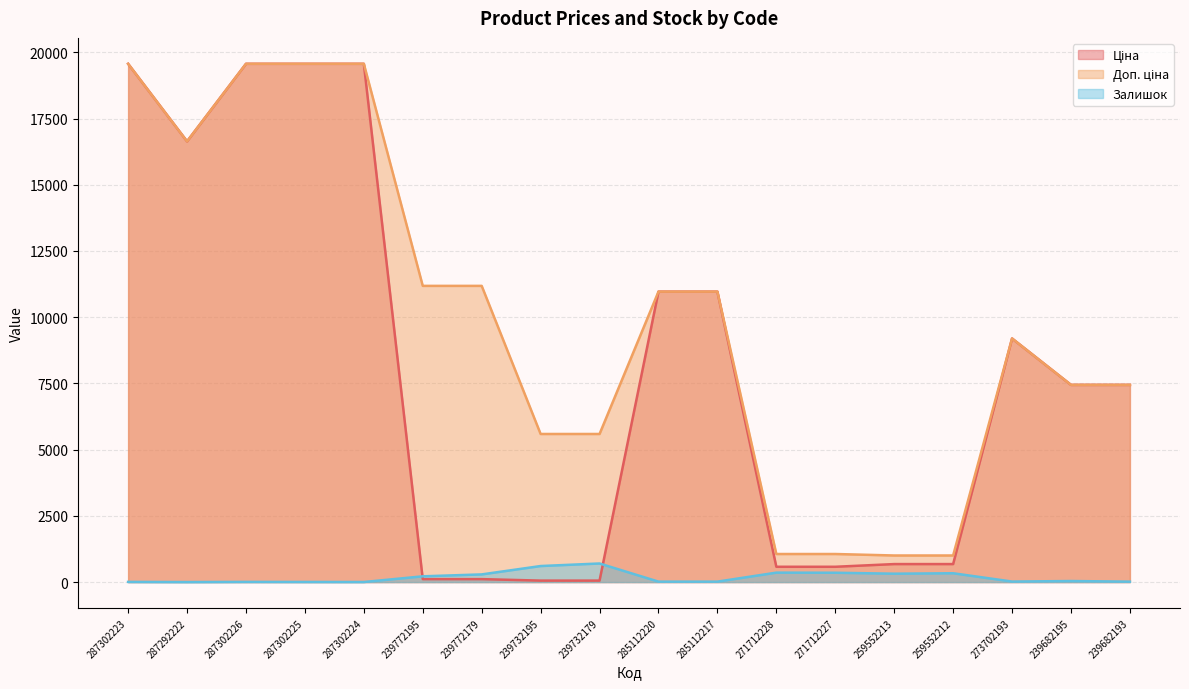

How many lines are shown in the chart?

3